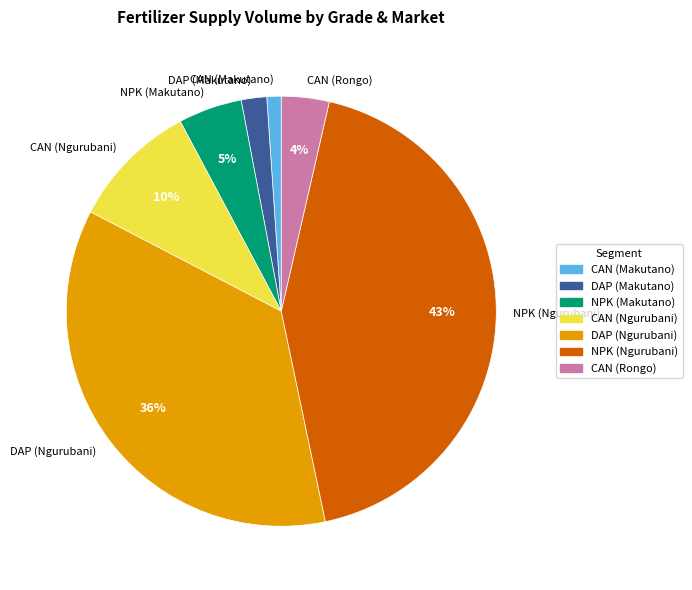

To the nearest percent, what is the average slice percentage?

14%